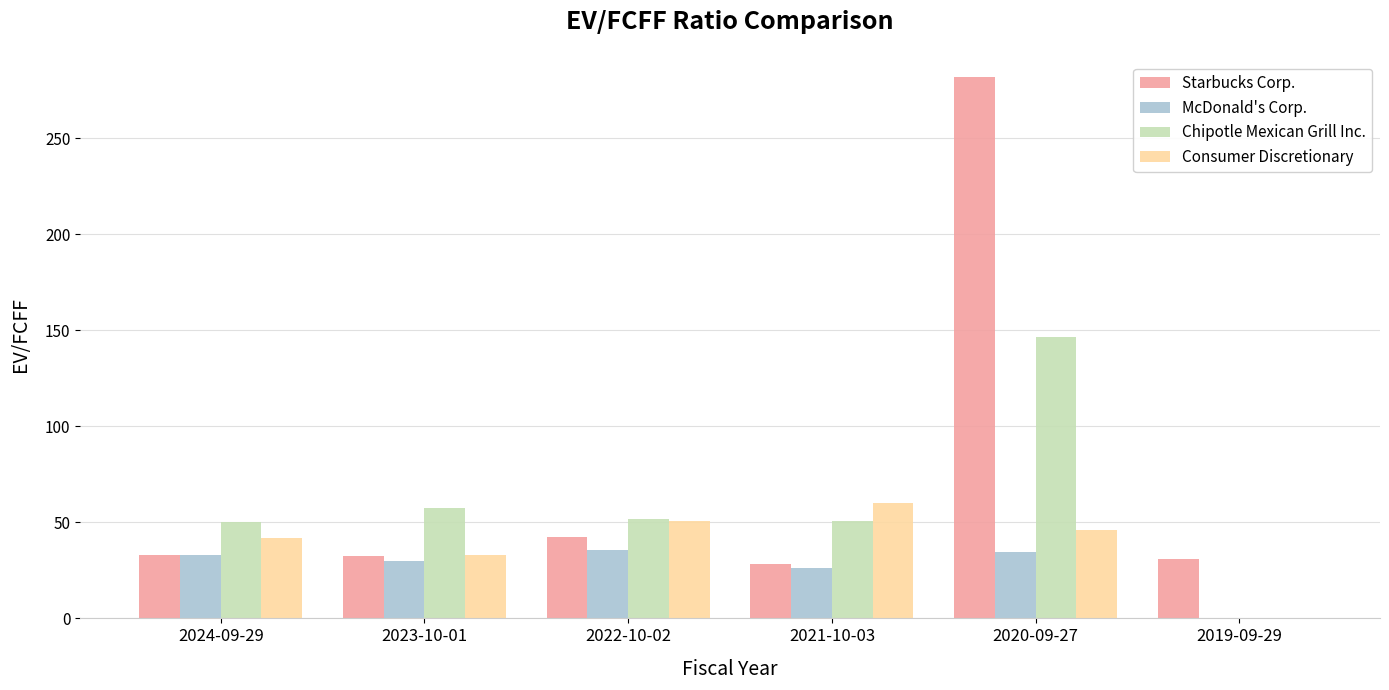

Where is Chipotle Mexican Grill Inc. nearest to the value 73?

2023-10-01